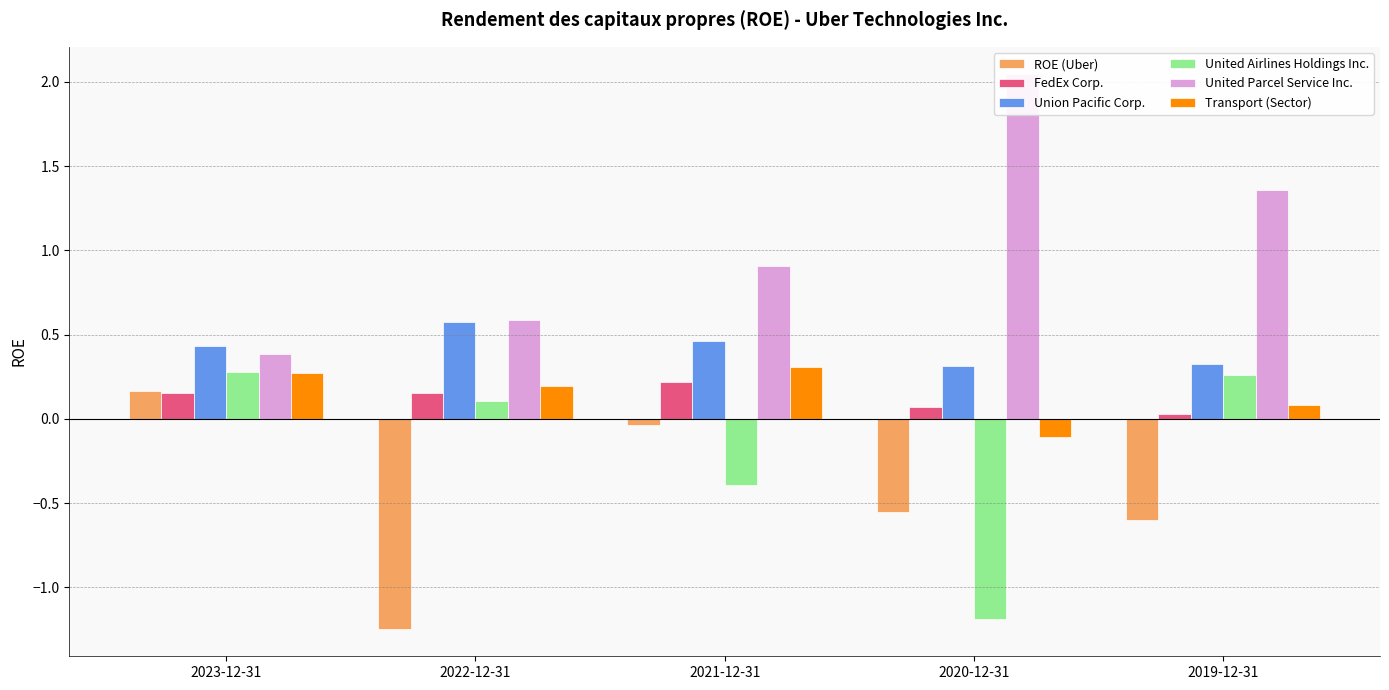

What is the value of the FedEx Corp. bar at the 2nd from the left?

0.2